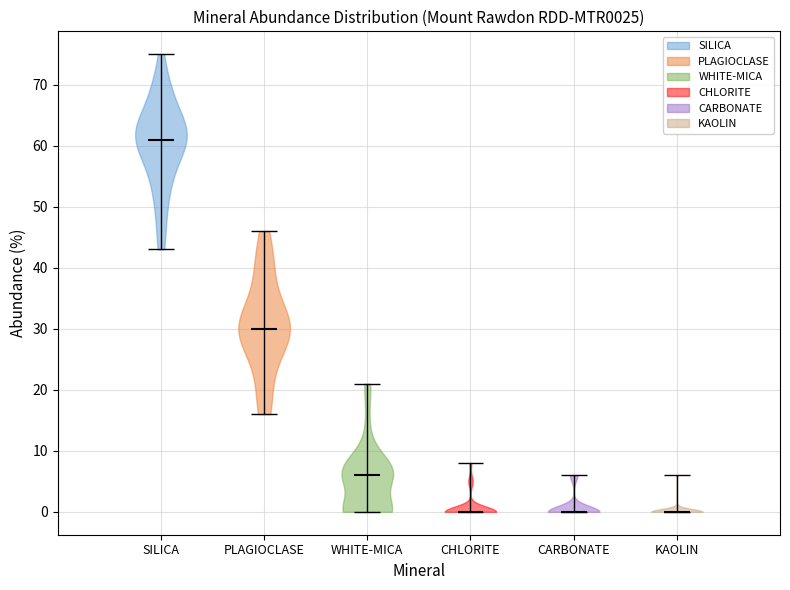

Reading left to right, read every violin against the y-axis: where its median line is, and the lowest and highest points it reaches. The values are not printed on the chart, so give them approximately, as read against the axis.

SILICA: median line 61, lowest point 43, highest point 75
PLAGIOCLASE: median line 30, lowest point 16, highest point 46
WHITE-MICA: median line 6, lowest point 0, highest point 21
CHLORITE: median line 0, lowest point 0, highest point 8
CARBONATE: median line 0, lowest point 0, highest point 6
KAOLIN: median line 0, lowest point 0, highest point 6